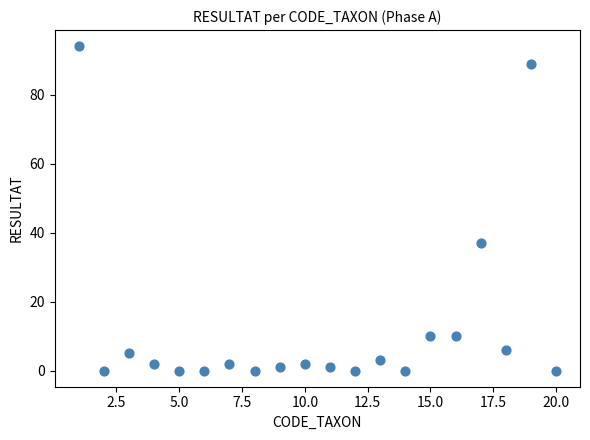

What Y value in the scatter plot is closest to 47?

37